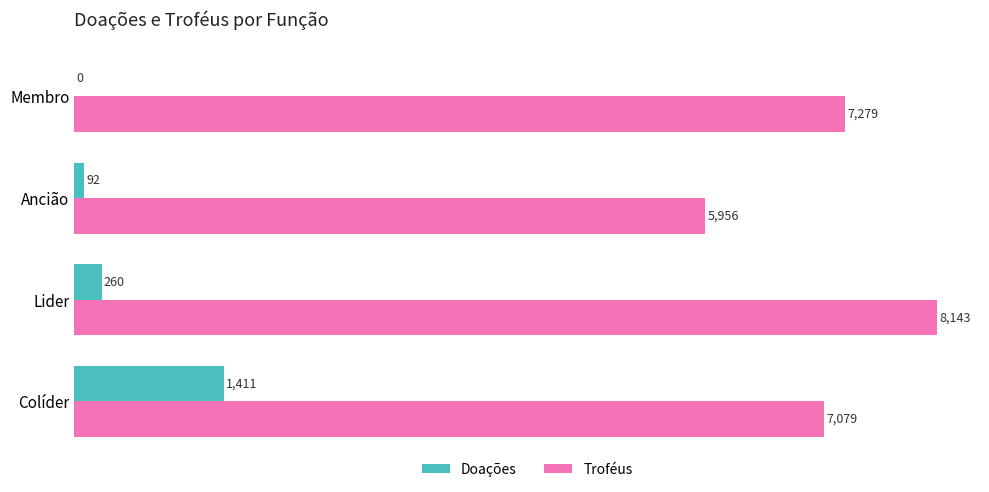

What value does the Doações series have at Colíder?

1411